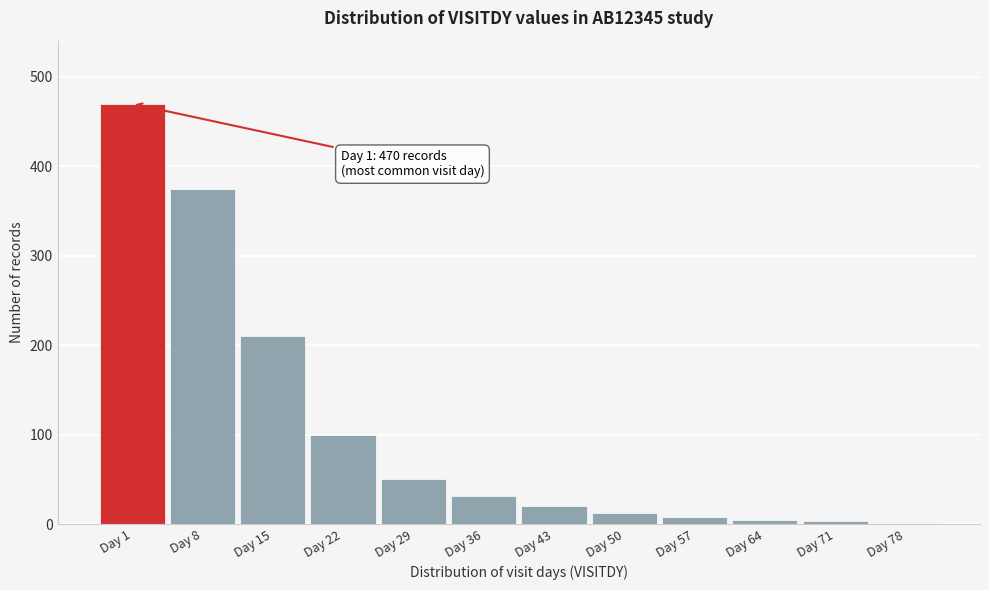

What is the greatest value displayed?

470